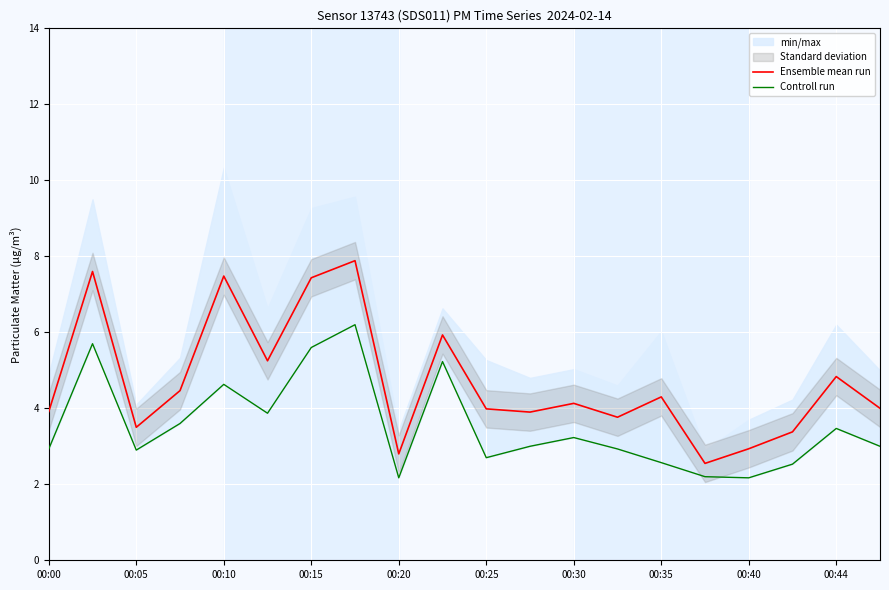

What is the highest value of the Ensemble mean run series?

7.9